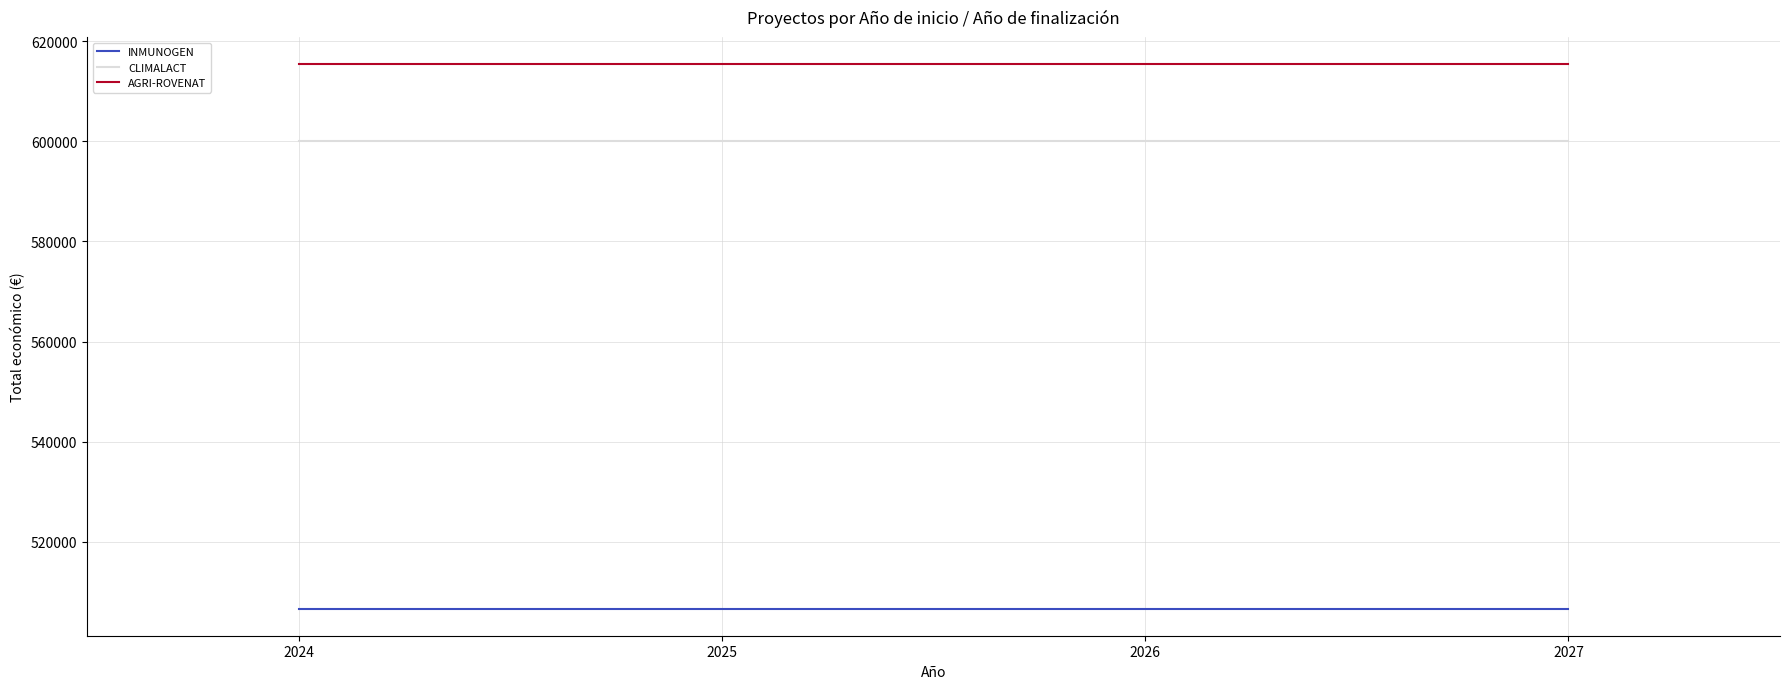

How many lines are shown in the chart?

3